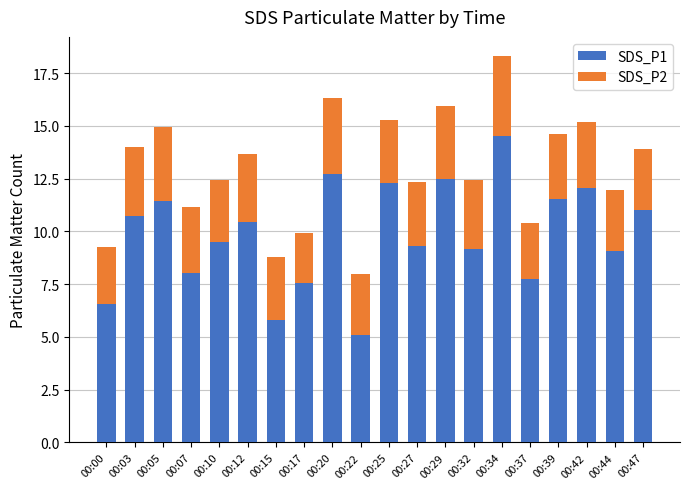

What is the difference between the maximum and minimum values in the SDS_P1 series?

9.4